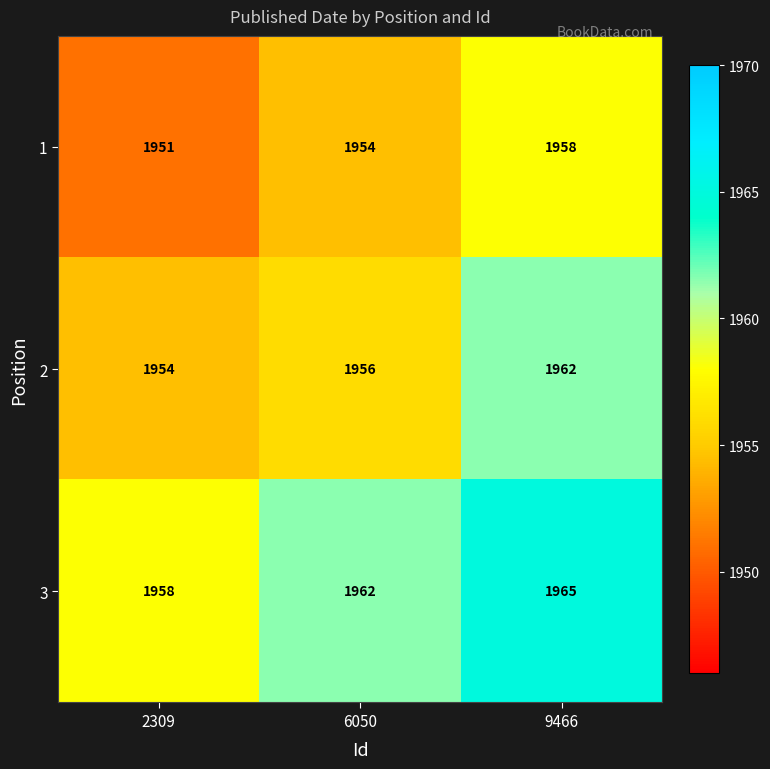

Reading left to right, what are all the values shown in this chart?

1: 1951	1954	1958
2: 1954	1956	1962
3: 1958	1962	1965